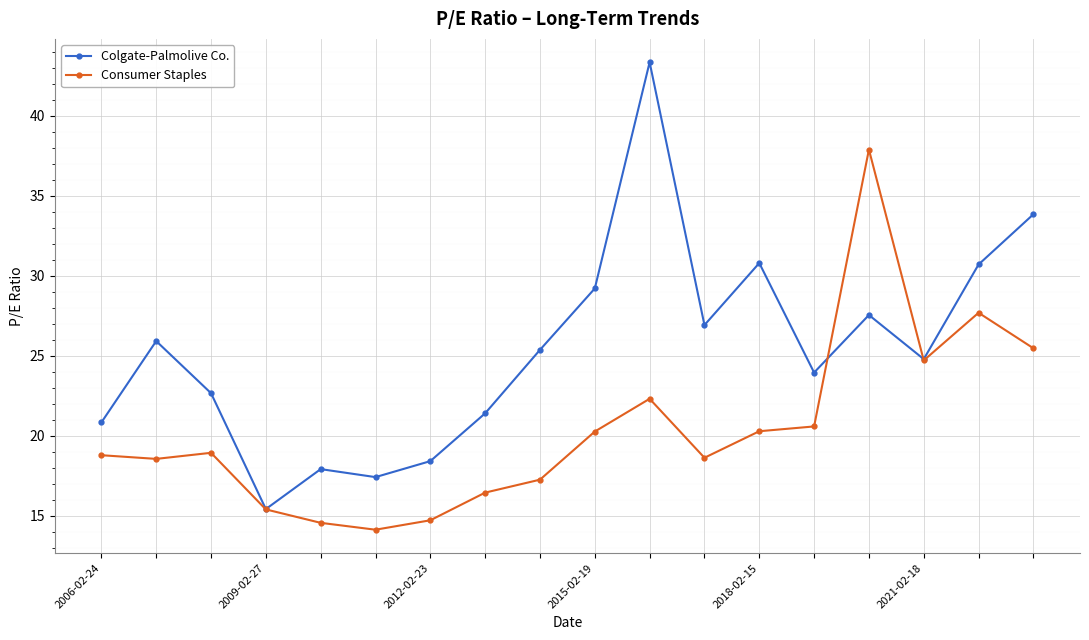

What is the smallest value displayed?

14.1